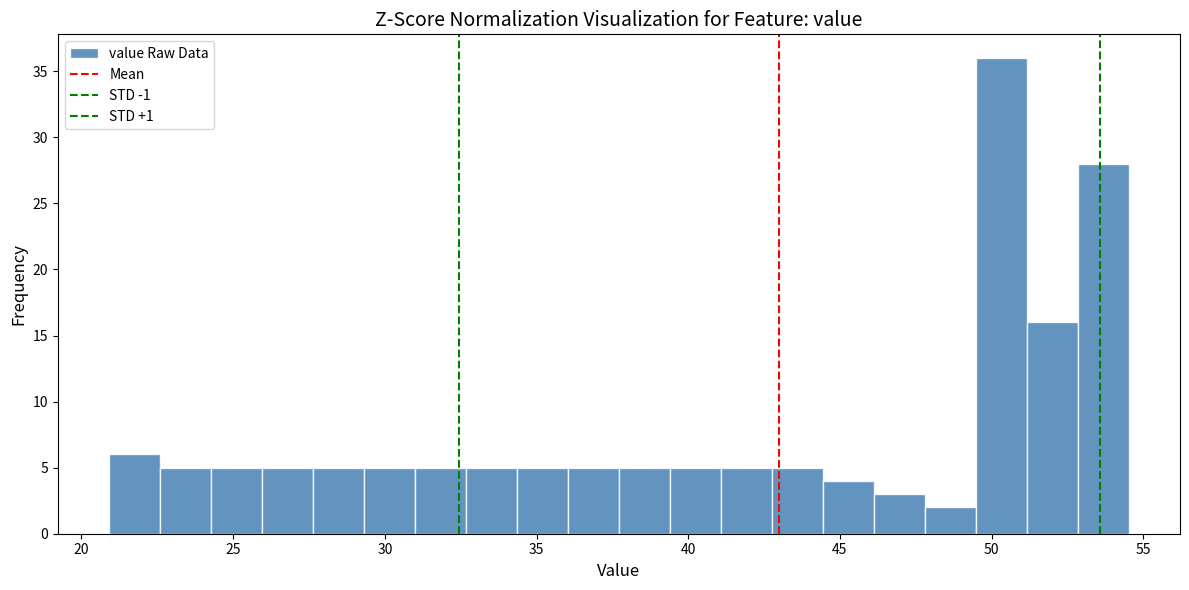

Read against the x-axis, roughly where is the centre of the tallest bar?

50.5